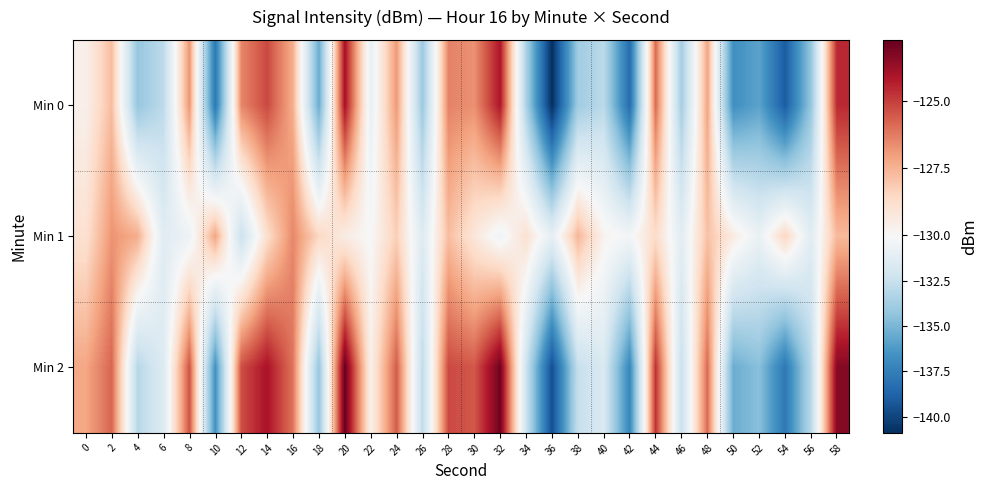

Reading right to left, transcribe all the data shown in this chart.

Min 0: 58=-124.5	56=-134.2	54=-139.1	52=-135.8	50=-136.7	48=-127.1	46=-133.7	44=-125.9	42=-138.3	40=-133.0	38=-133.9	36=-140.9	34=-133.5	32=-124.1	30=-126.7	28=-126.4	26=-134.0	24=-126.9	22=-130.9	20=-123.9	18=-135.5	16=-127.4	14=-125.2	12=-126.5	10=-137.8	8=-126.8	6=-132.9	4=-134.2	2=-127.8	0=-129.7
Min 1: 58=-127.7	56=-131.3	54=-128.5	52=-130.8	50=-129.4	48=-127.9	46=-131.2	44=-128.7	42=-130.3	40=-129.8	38=-127.6	36=-131.0	34=-128.9	32=-130.5	30=-129.2	28=-127.8	26=-131.5	24=-128.3	22=-130.1	20=-129.5	18=-128.5	16=-126.5	14=-128.8	12=-132.4	10=-127.2	8=-130.6	6=-131.4	4=-127.4	2=-126.8	0=-128.9
Min 2: 58=-123.3	56=-133.0	54=-137.8	52=-134.6	50=-135.4	48=-125.9	46=-132.5	44=-124.7	42=-137.1	40=-131.7	38=-132.6	36=-139.6	34=-132.3	32=-122.9	30=-125.5	28=-125.2	26=-132.8	24=-125.6	22=-129.7	20=-122.7	18=-134.2	16=-126.1	14=-124.0	12=-125.3	10=-136.6	8=-125.4	6=-131.5	4=-133.1	2=-125.8	0=-127.2